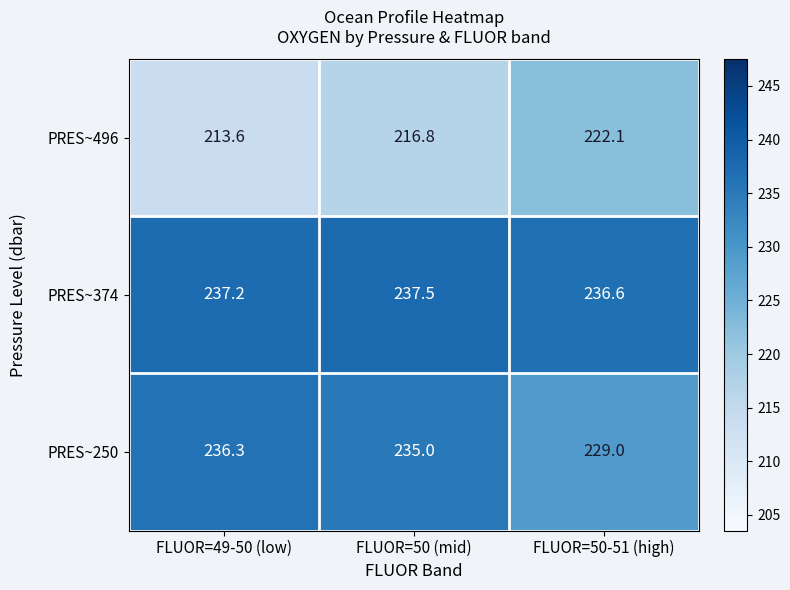

True or false: PRES~250 has a value of 99.8 at FLUOR=49-50 (low).

False